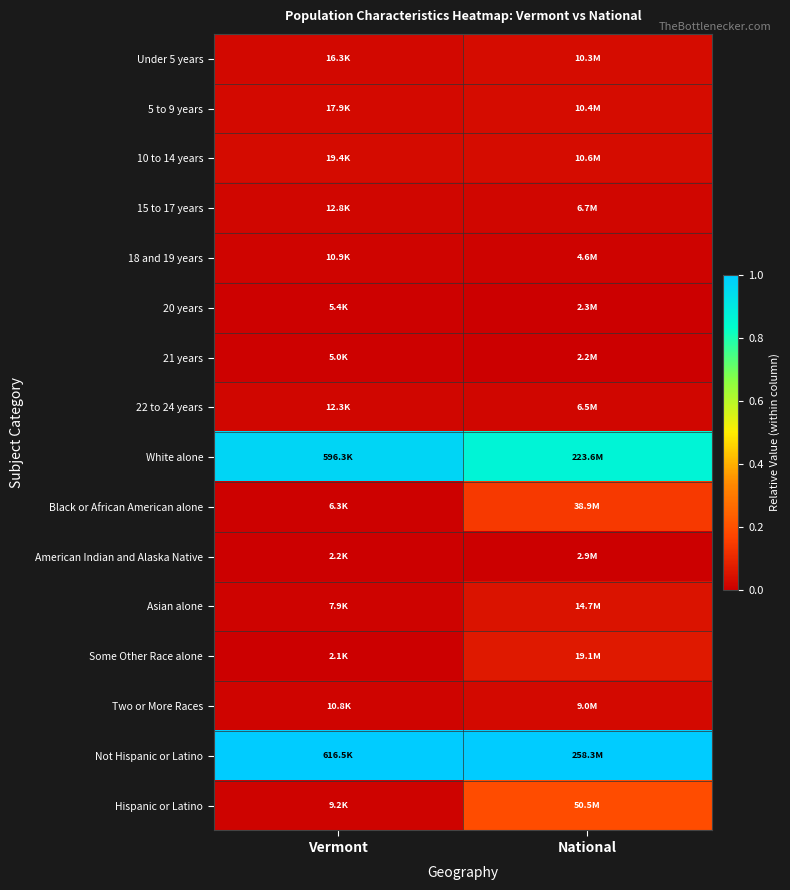

How many categories are shown in the chart?

2